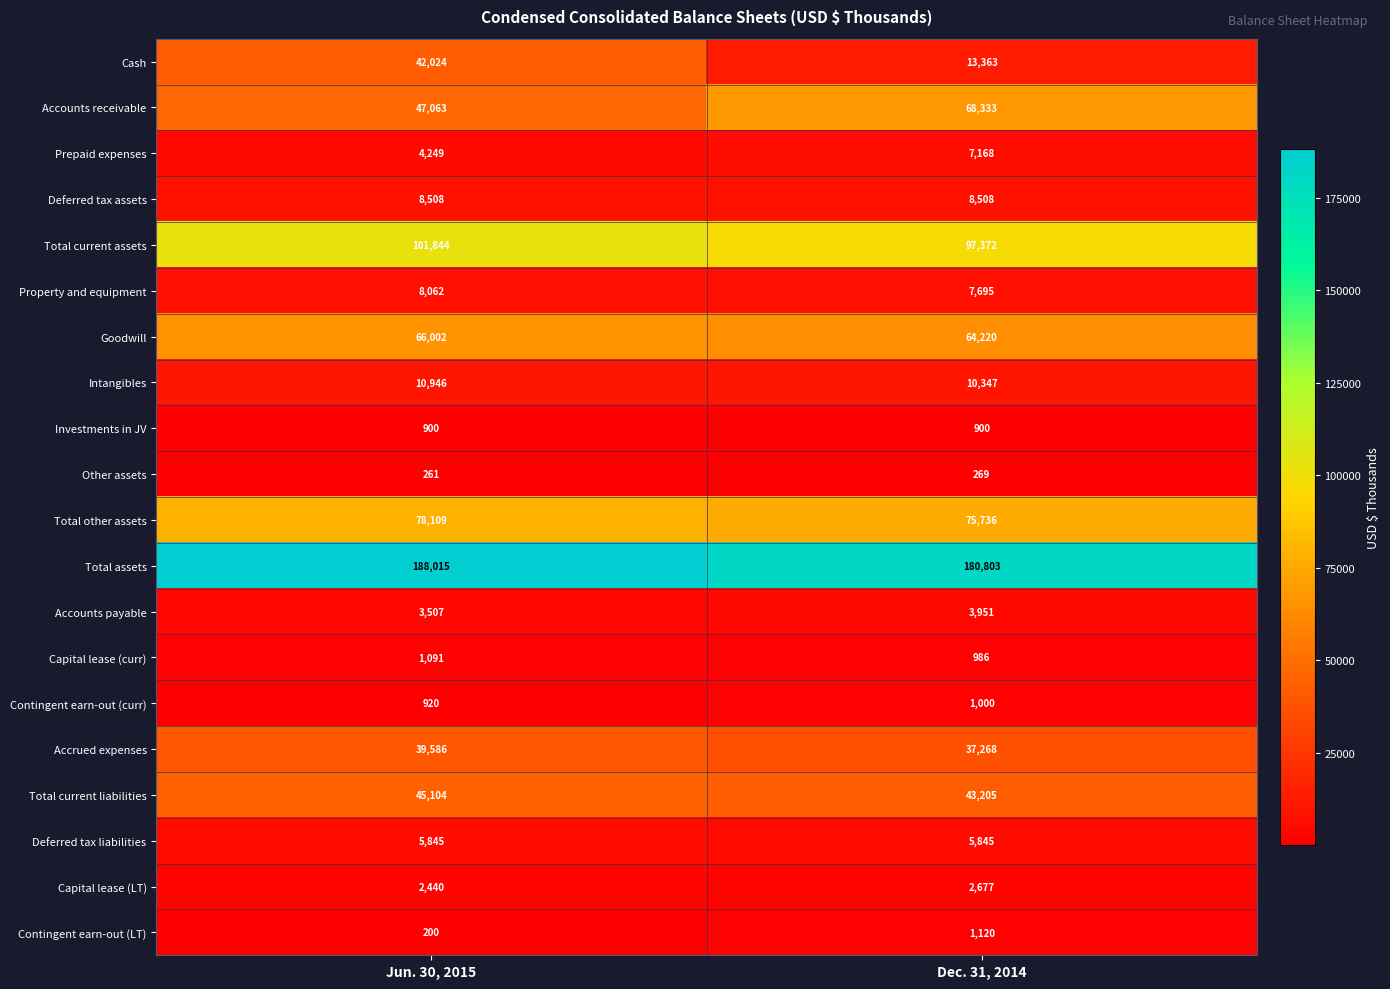

What is the difference between the highest and lowest values at Dec. 31, 2014?

180534